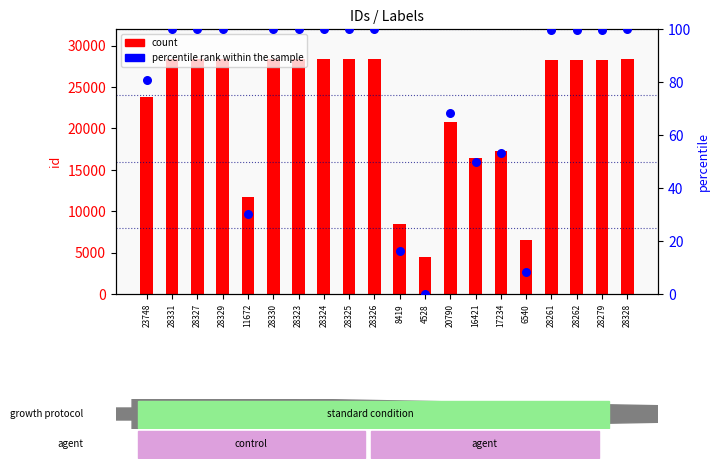

Which series has the largest total across all categories?

count